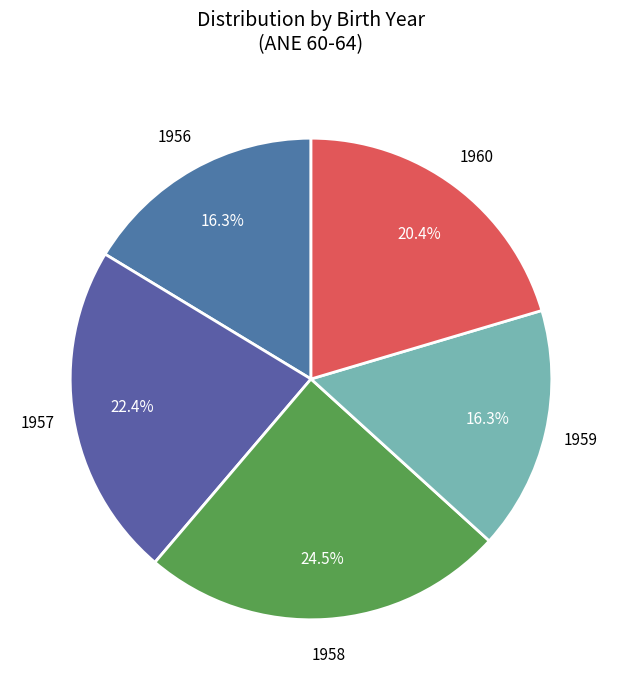

How many segments does this pie chart have?

5